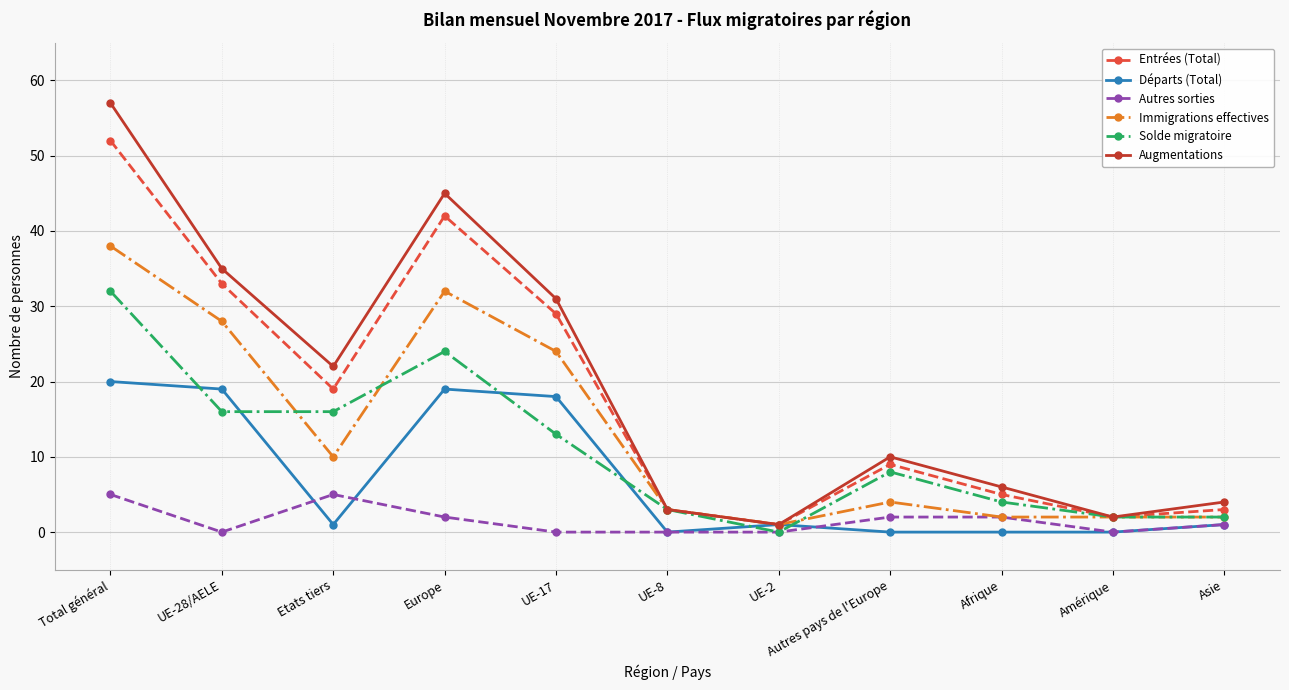

Reading right to left, extract all data points from this chart.

Entrées (Total): 3	2	5	9	1	3	29	42	19	33	52
Départs (Total): 1	0	0	0	1	0	18	19	1	19	20
Autres sorties: 1	0	2	2	0	0	0	2	5	0	5
Immigrations effectives: 2	2	2	4	1	3	24	32	10	28	38
Solde migratoire: 2	2	4	8	0	3	13	24	16	16	32
Augmentations: 4	2	6	10	1	3	31	45	22	35	57